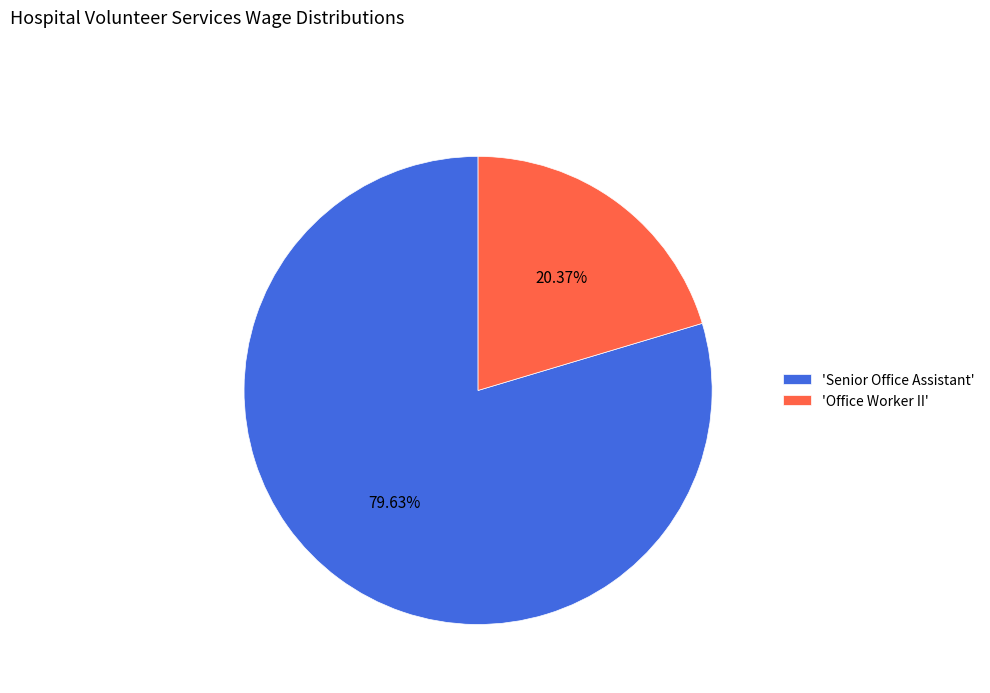

Which category accounts for the majority?

'Senior Office Assistant'